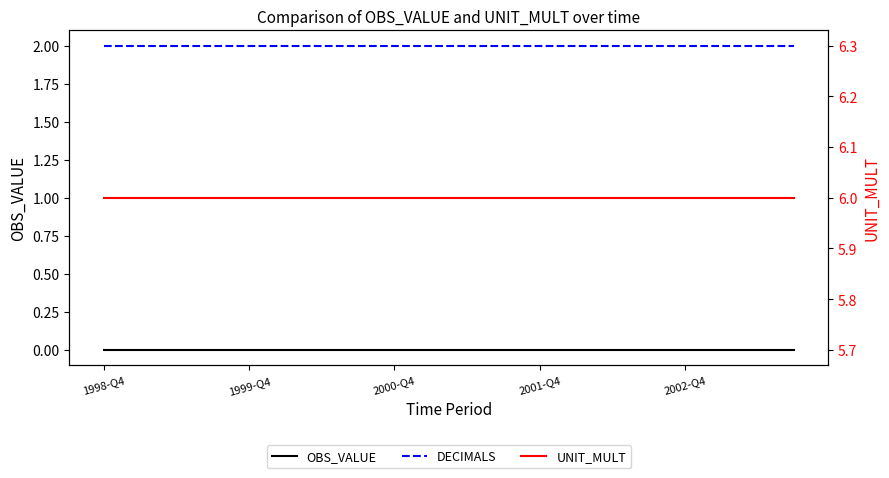

At which label is OBS_VALUE closest to 0?

1998-Q4